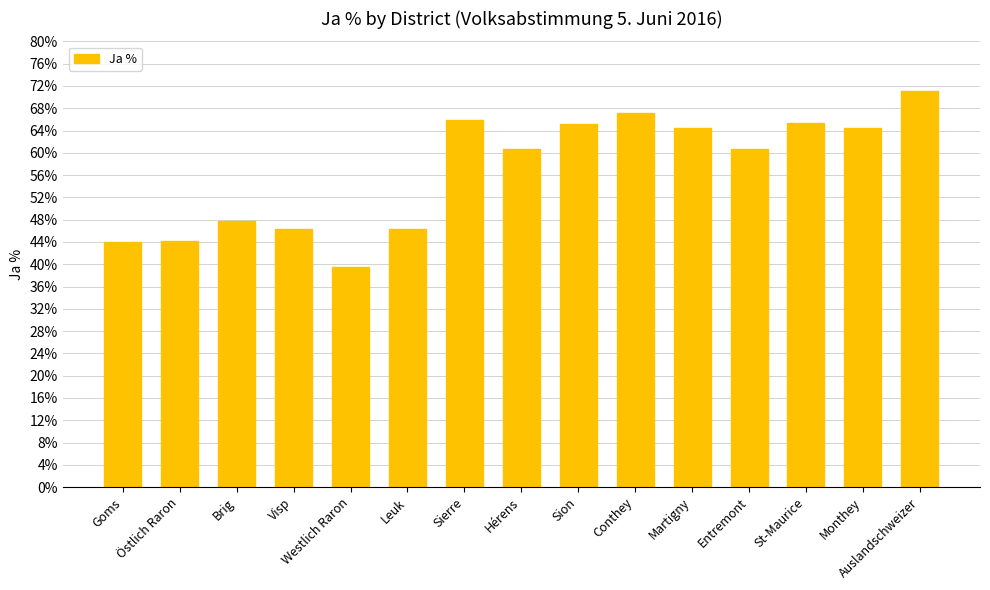

What is the smallest value displayed?

39.5